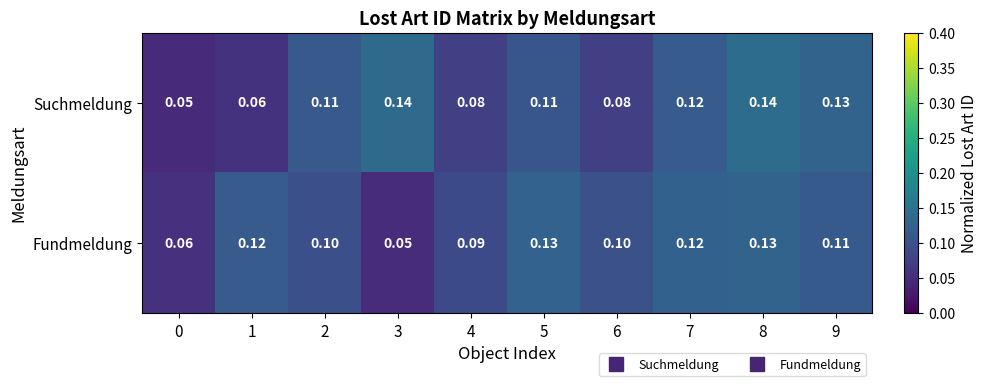

Which series has the largest range (max minus min)?

Suchmeldung